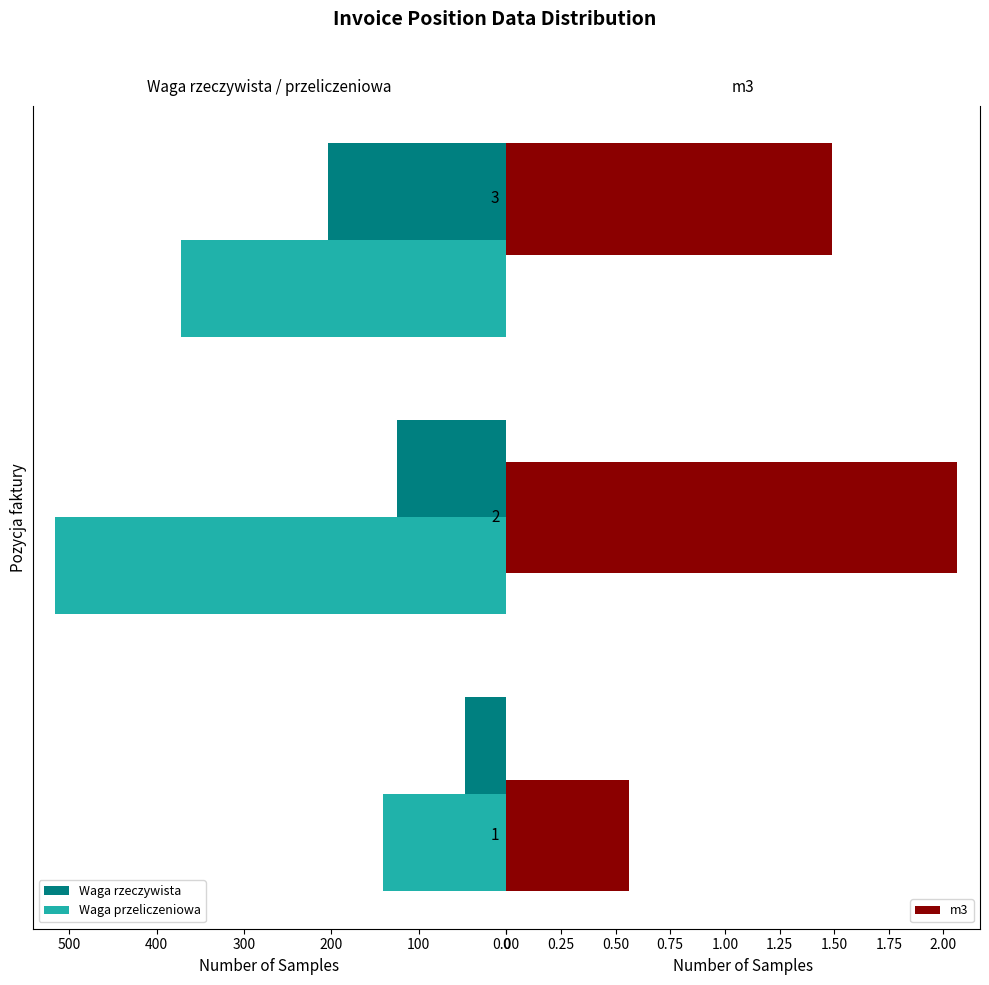

Which series has the largest total across all categories?

Waga przeliczeniowa